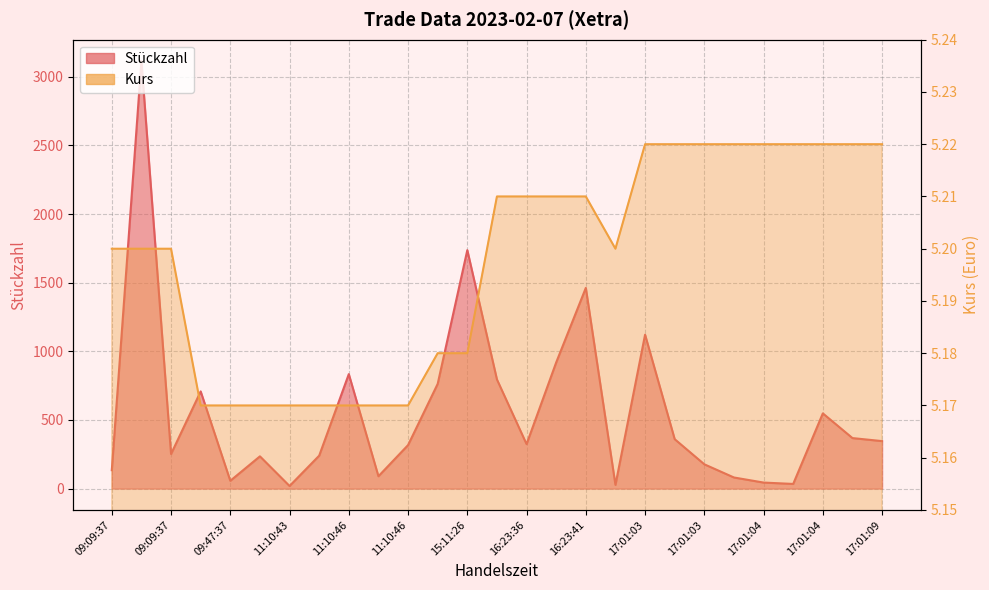

Which series changed the most between 09:47:37 and 17:01:04?

Stückzahl